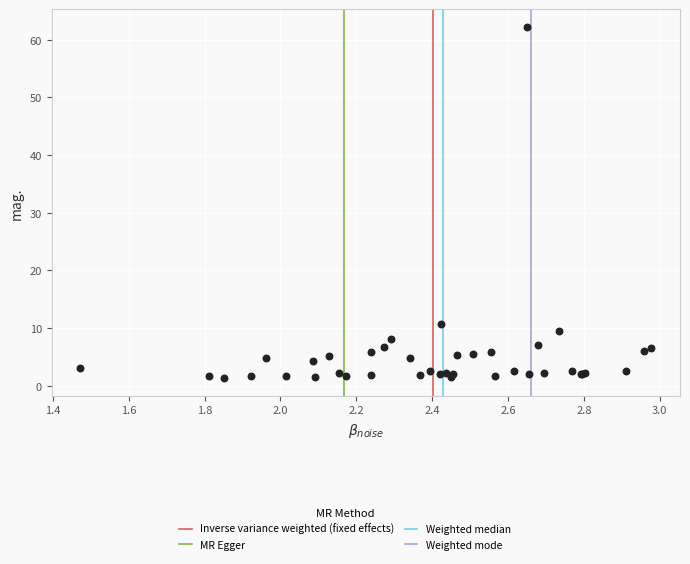

What Y value in the scatter plot is closest to 31?

10.7